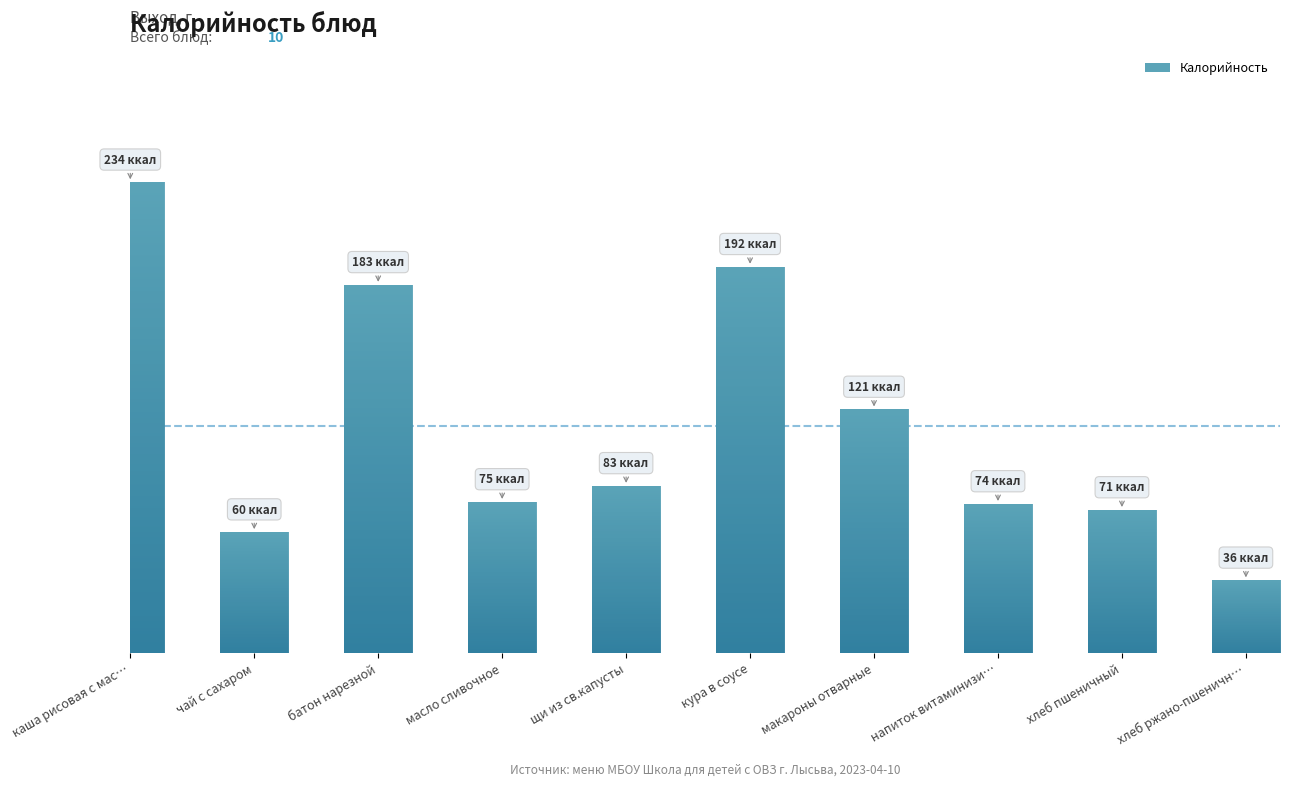

Rank the categories by value from lowest to highest.

хлеб ржано-пшеничн…, чай с сахаром, хлеб пшеничный, напиток витаминизи…, масло сливочное, щи из св.капусты, макароны отварные, батон нарезной, кура в соусе, каша рисовая с мас…